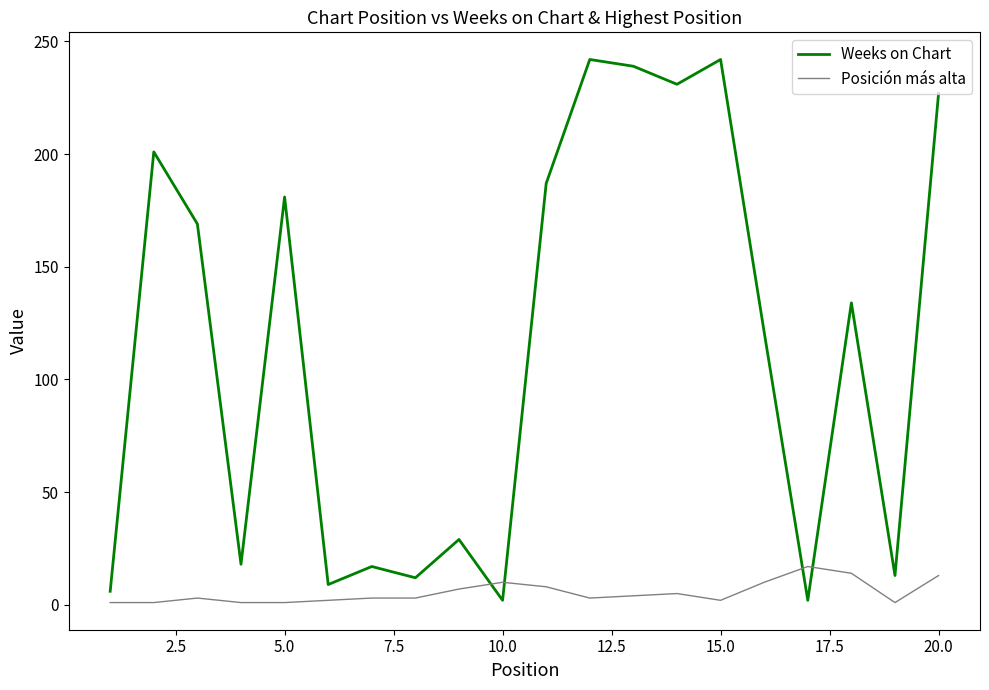

Which series ends up on top after the final intersection of Weeks on Chart and Posición más alta?

Weeks on Chart